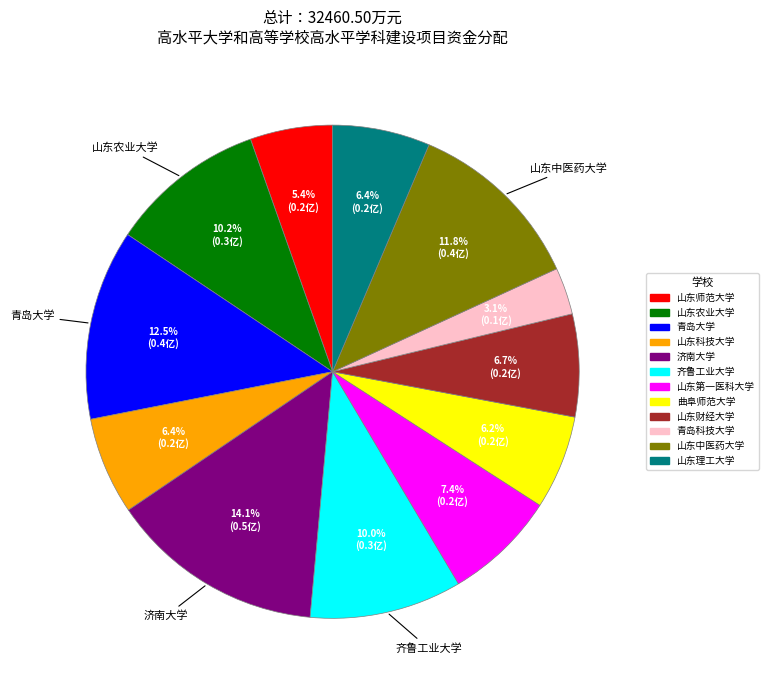

To the nearest percent, what percentage of the pie is 山东第一医科大学?

7%